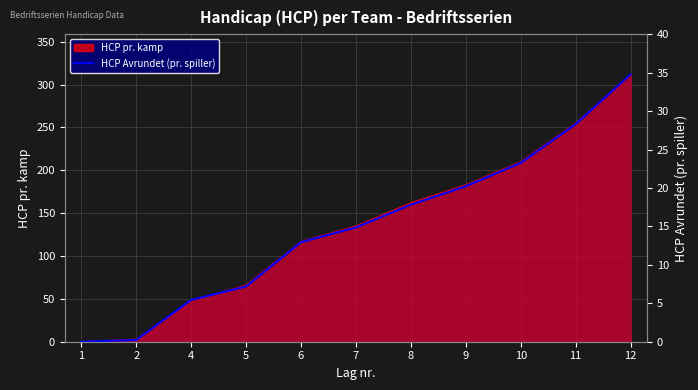

Between 12 and 5, which is larger?

12